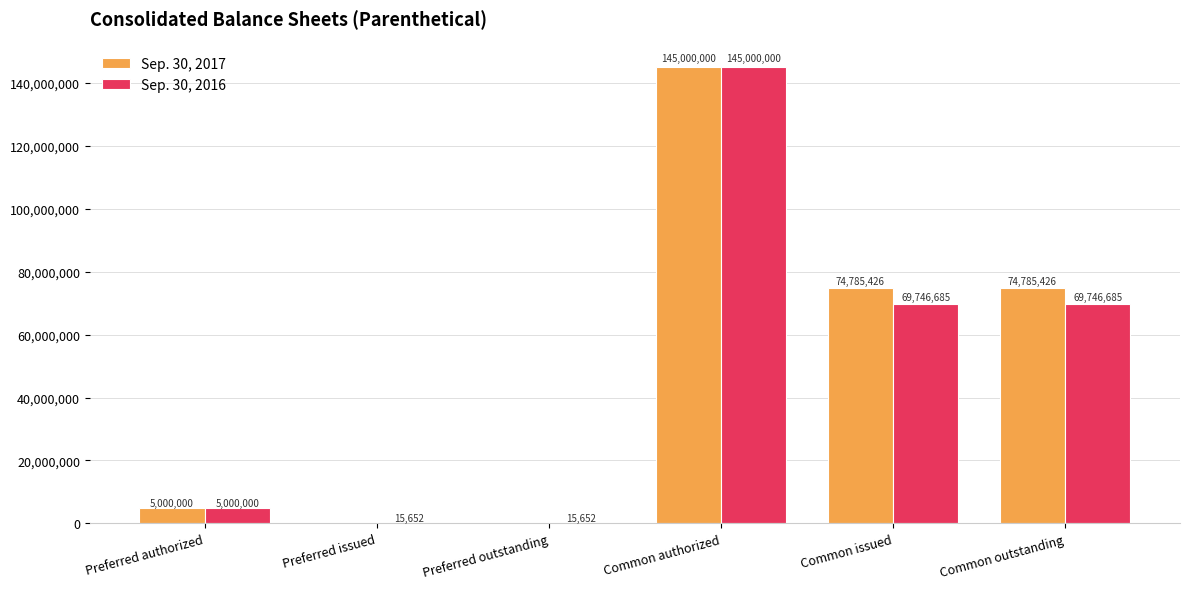

Reading right to left, list all the values displayed in this chart.

Sep. 30, 2017: 74785426	74785426	145000000	0	0	5000000
Sep. 30, 2016: 69746685	69746685	145000000	15652	15652	5000000